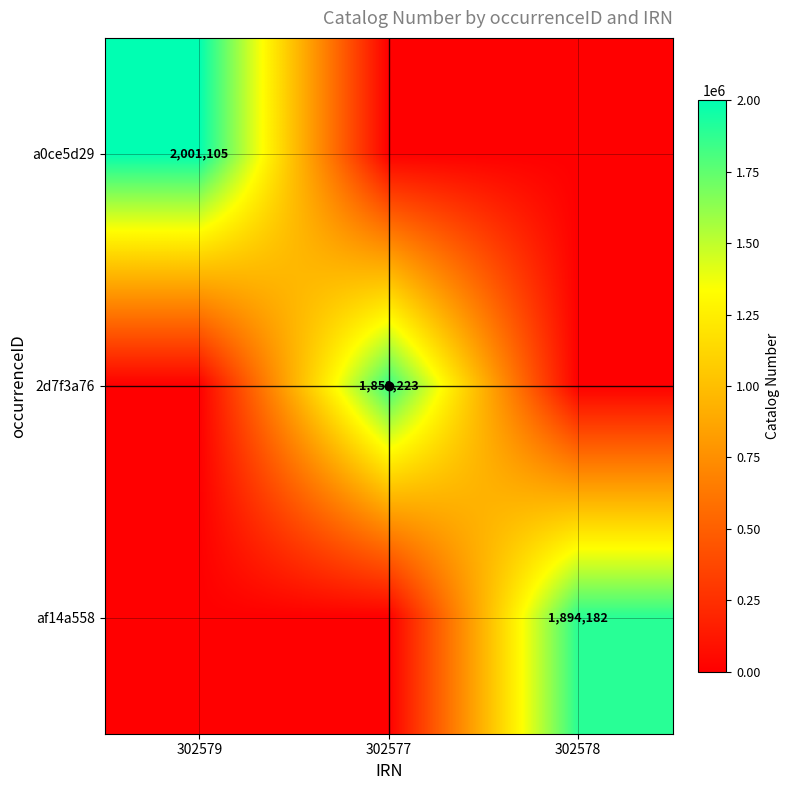

How many series are shown in this chart?

3